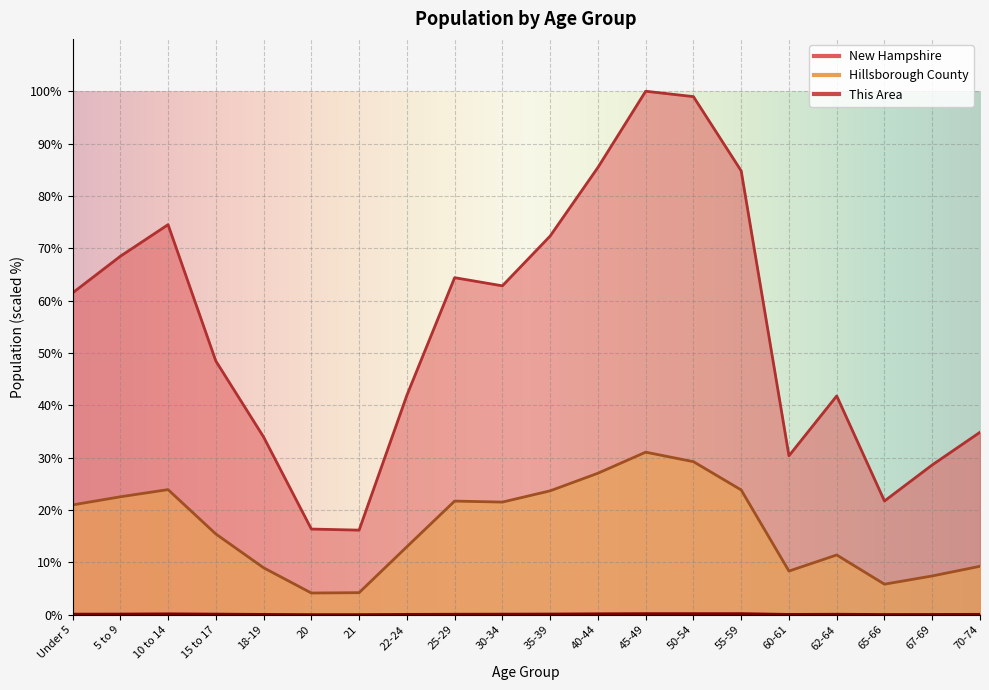

True or false: New Hampshire has a value of 118.0 at 35-39.

False